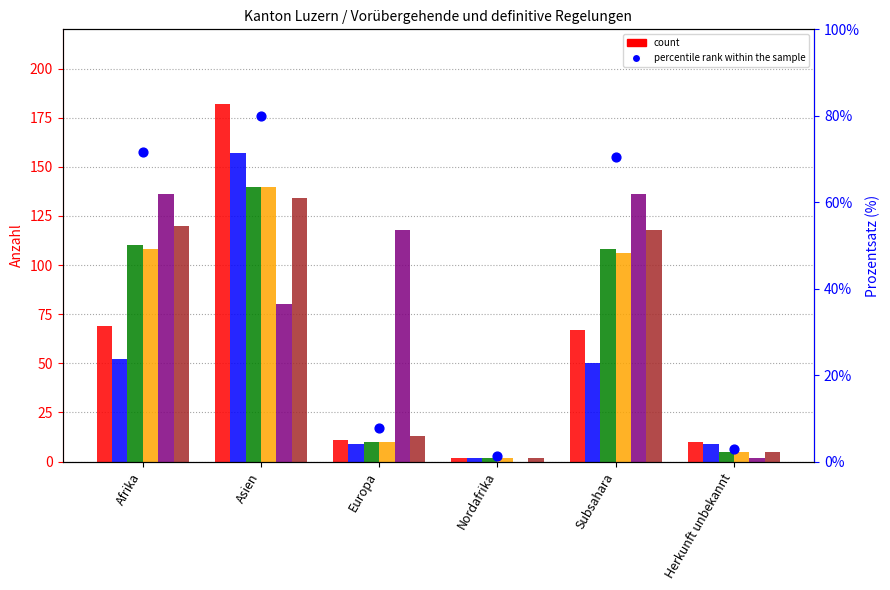

Is the value of col_10 (Kantonale Regelungen Total) at Nordafrika greater than the value of col_7 (Asylgewährungen Total) at Asien?

No